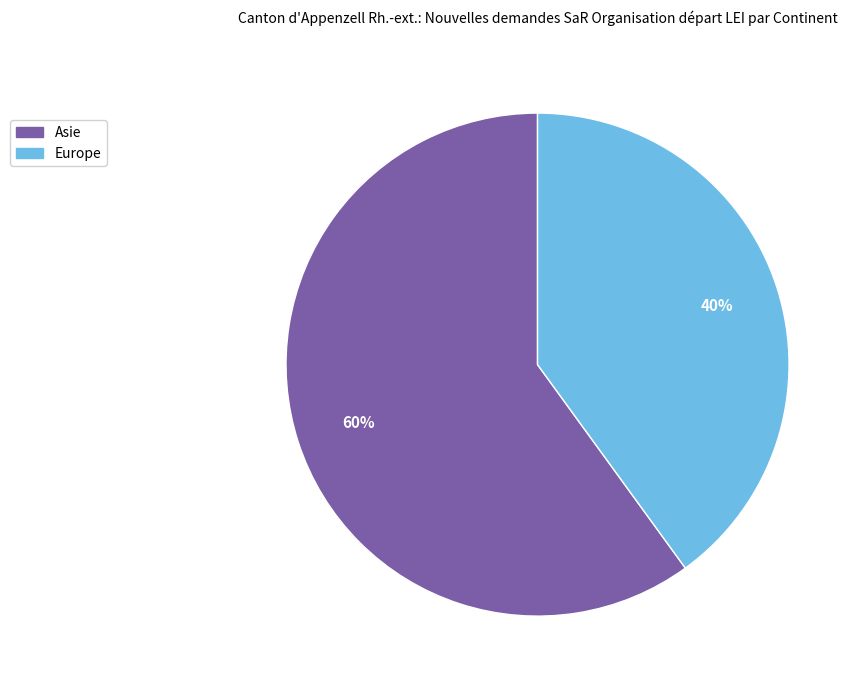

To the nearest percent, what is the average slice percentage?

50%